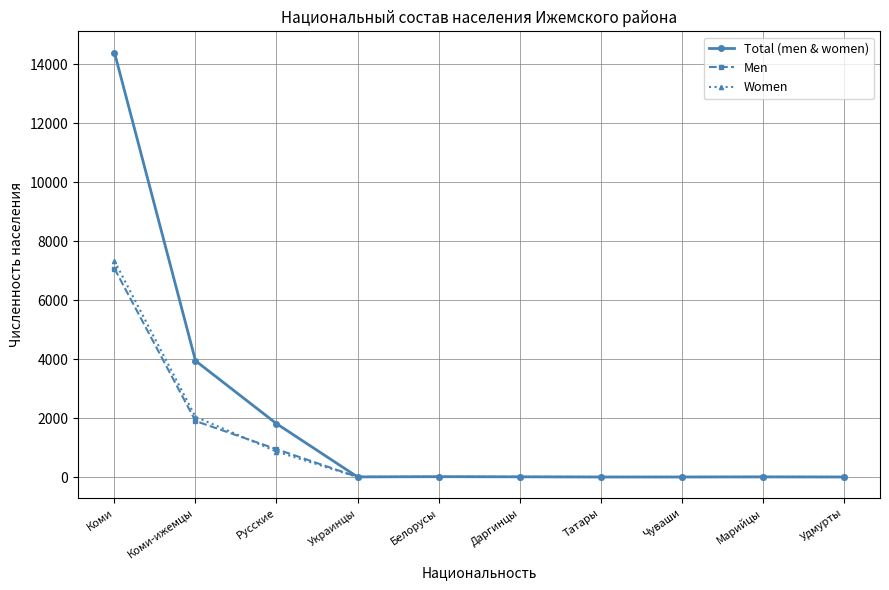

The value of Men at Русские is 944. True or false?

True